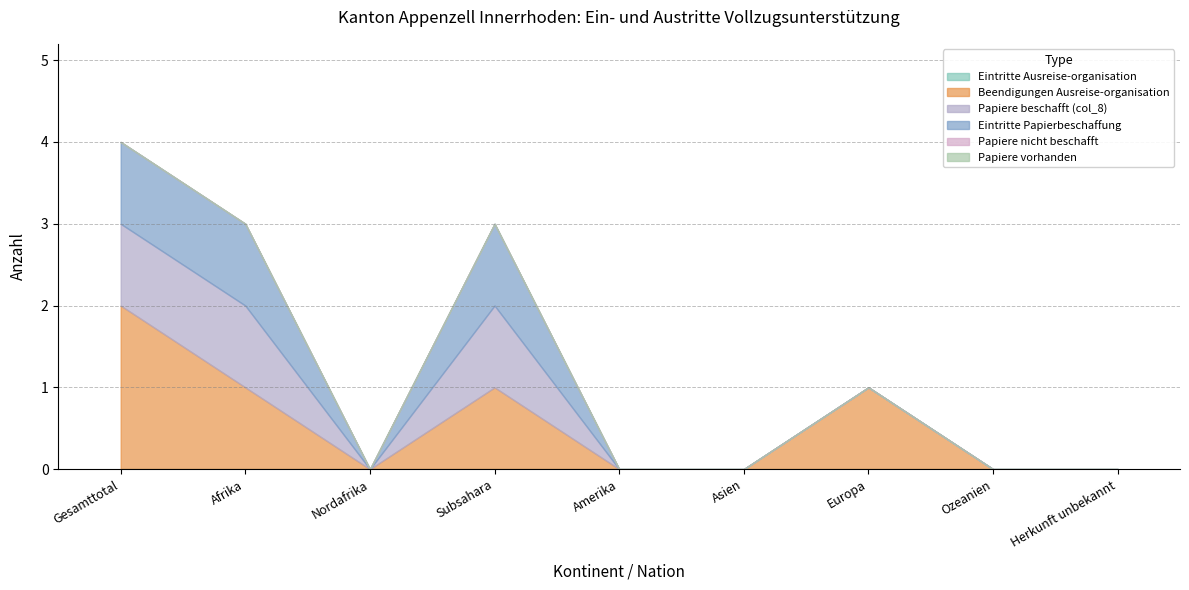

Rank the series by their maximum value, from highest to lowest.

Beendigungen Ausreise-organisation, Papiere beschafft (col_8), Eintritte Papierbeschaffung, Eintritte Ausreise-organisation, Papiere nicht beschafft, Papiere vorhanden